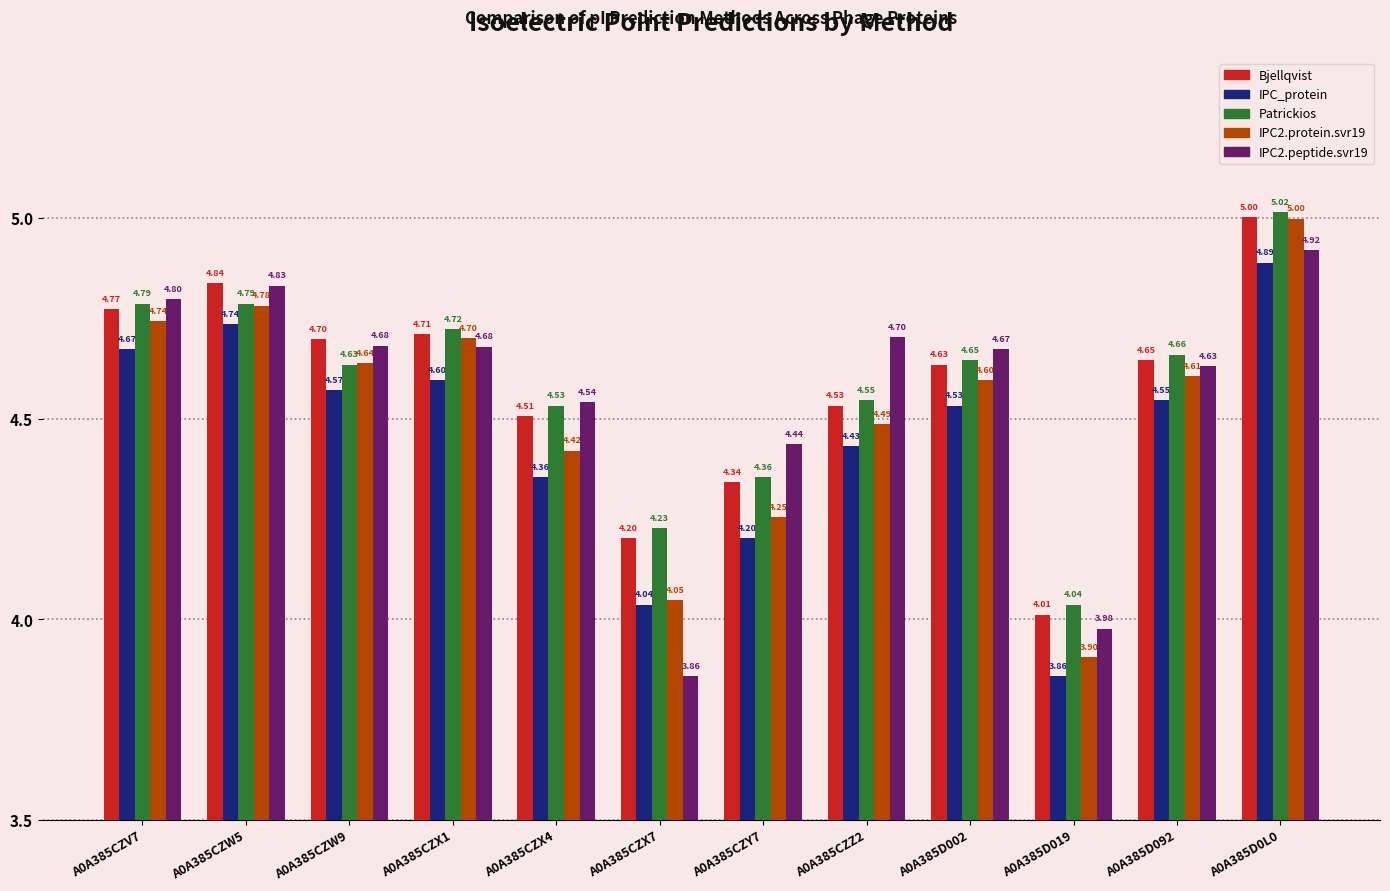

Which series has the largest range (max minus min)?

IPC2.protein.svr19